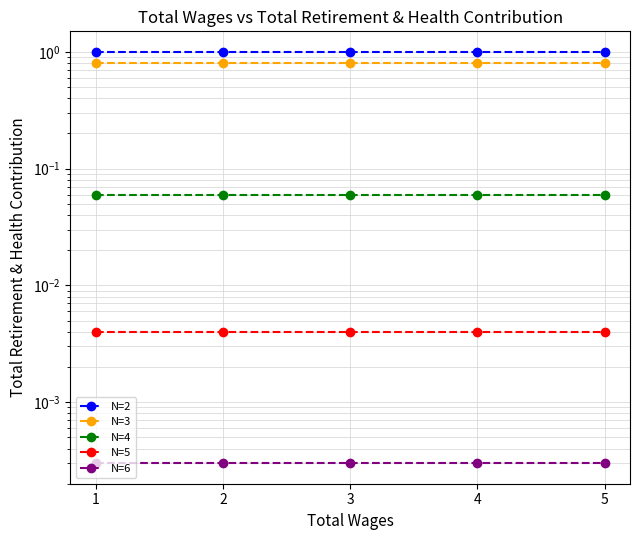

How many lines are shown in the chart?

5